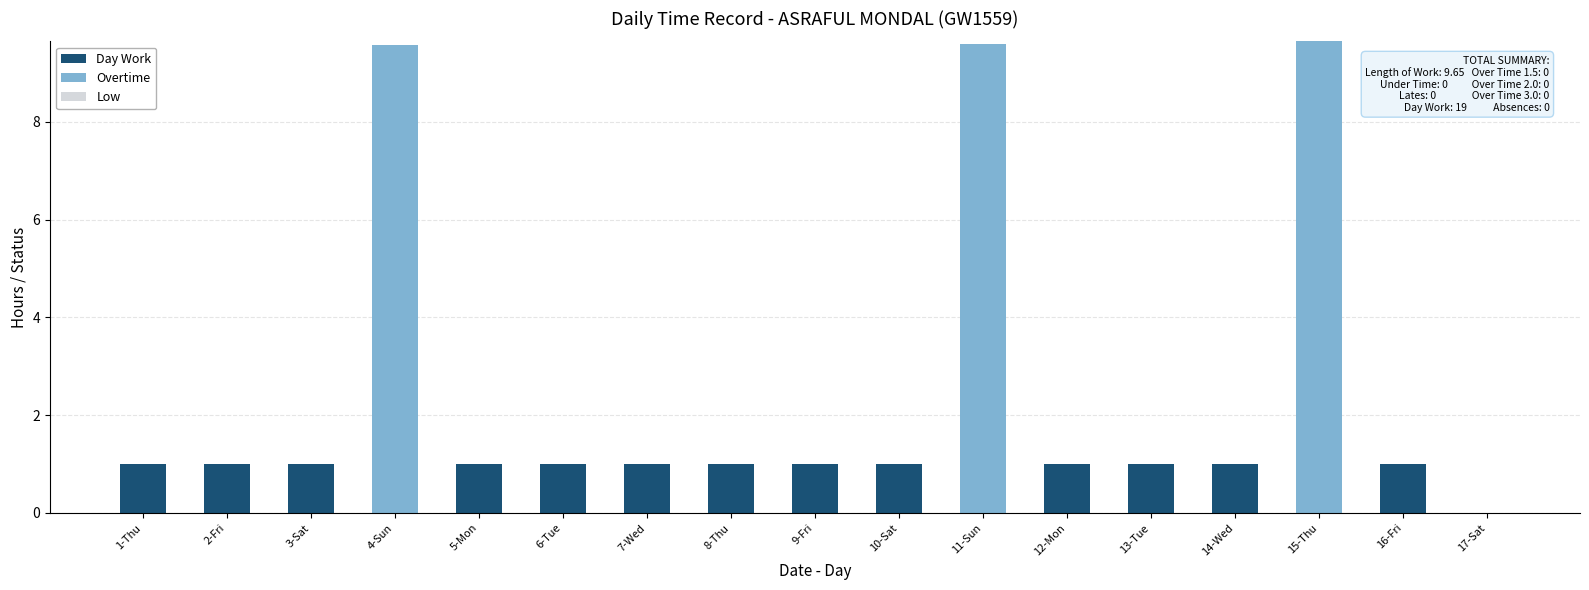

Are the bars horizontal?

No